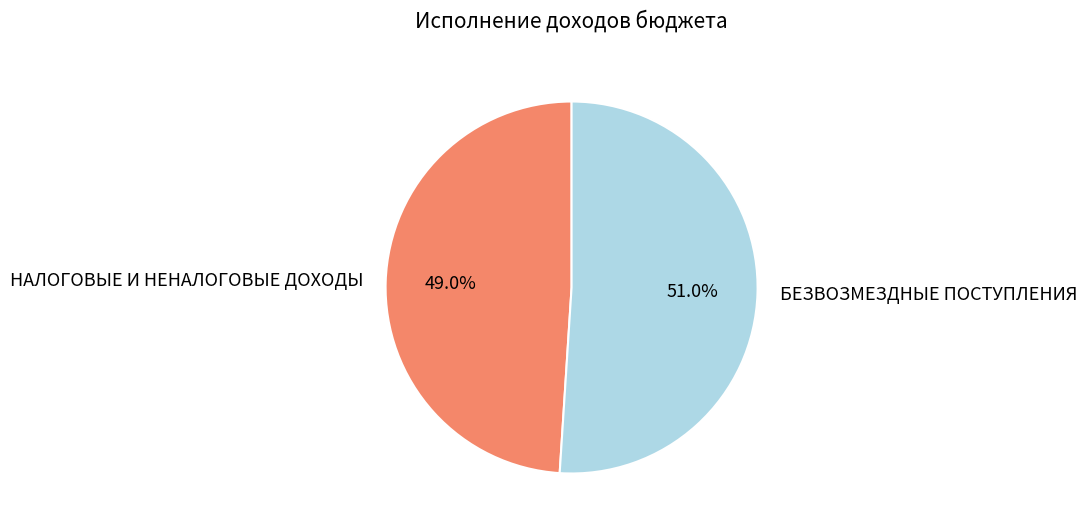

Is the sum of НАЛОГОВЫЕ И НЕНАЛОГОВЫЕ ДОХОДЫ and БЕЗВОЗМЕЗДНЫЕ ПОСТУПЛЕНИЯ greater than half?

Yes